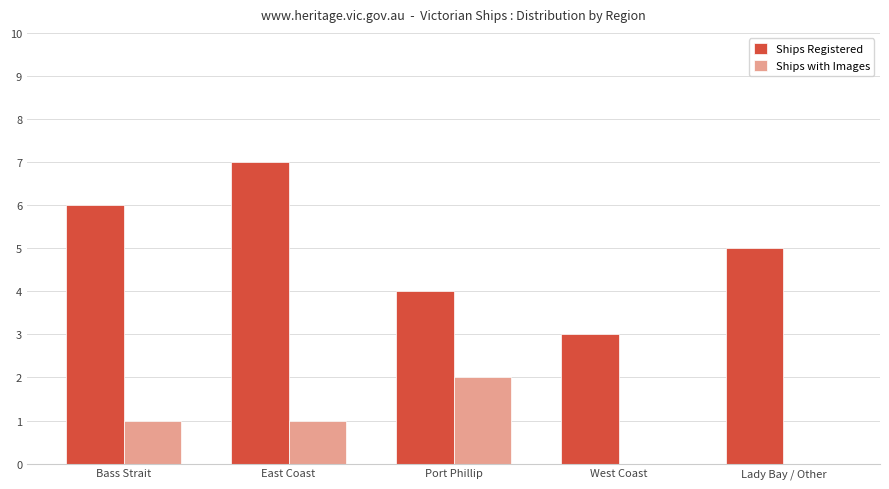

Which series changed the most between East Coast and Port Phillip?

Ships Registered